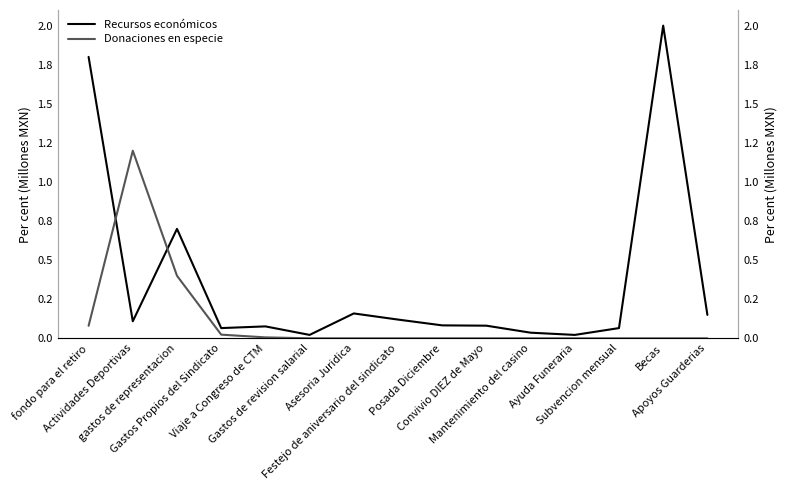

How many intersections are there between Donaciones en especie and Recursos económicos?

2